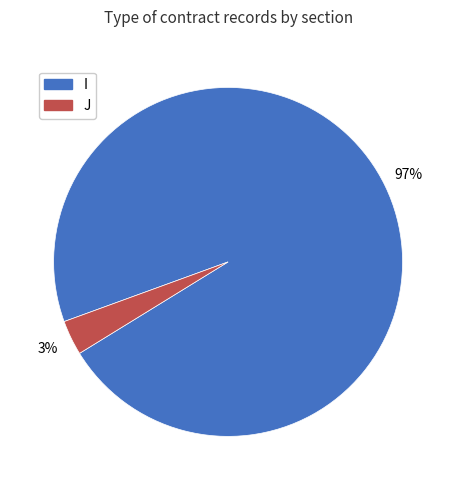

What percentage is the J slice, to the nearest percent?

3%